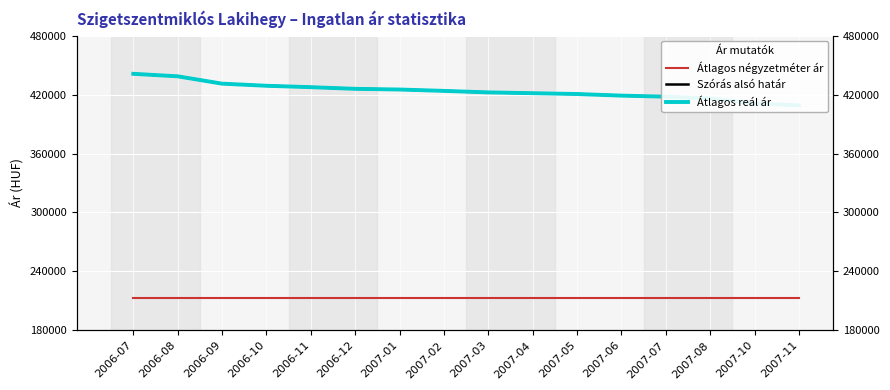

Where does the Átlagos reál ár series first go above 423744?

2006-07